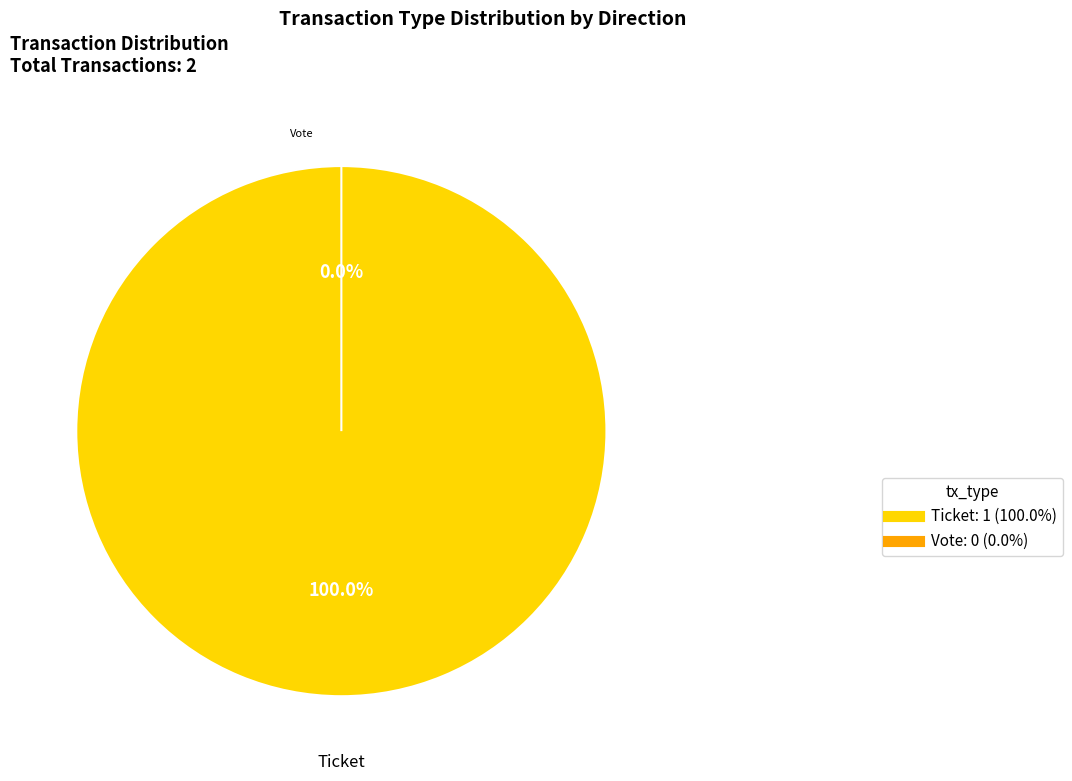

Rank the categories by value from lowest to highest.

Vote, Ticket